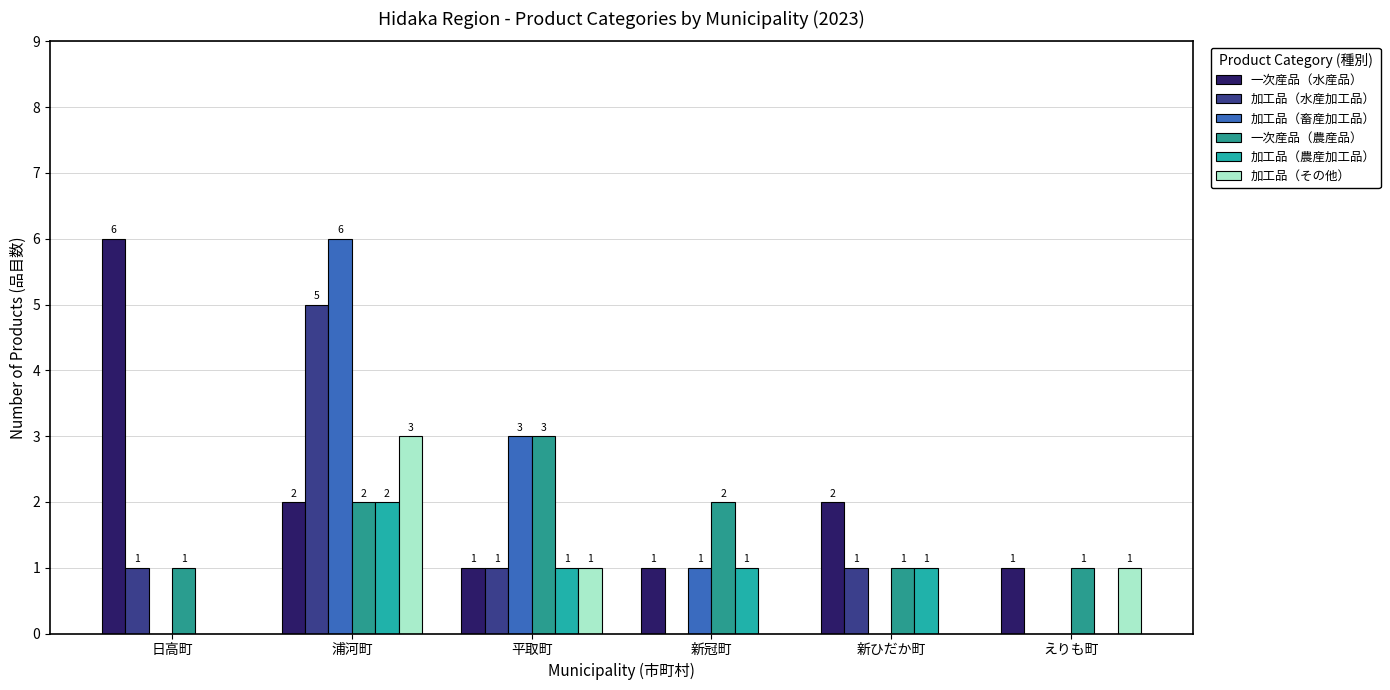

What is the spread (max minus min) of values at えりも町?

1